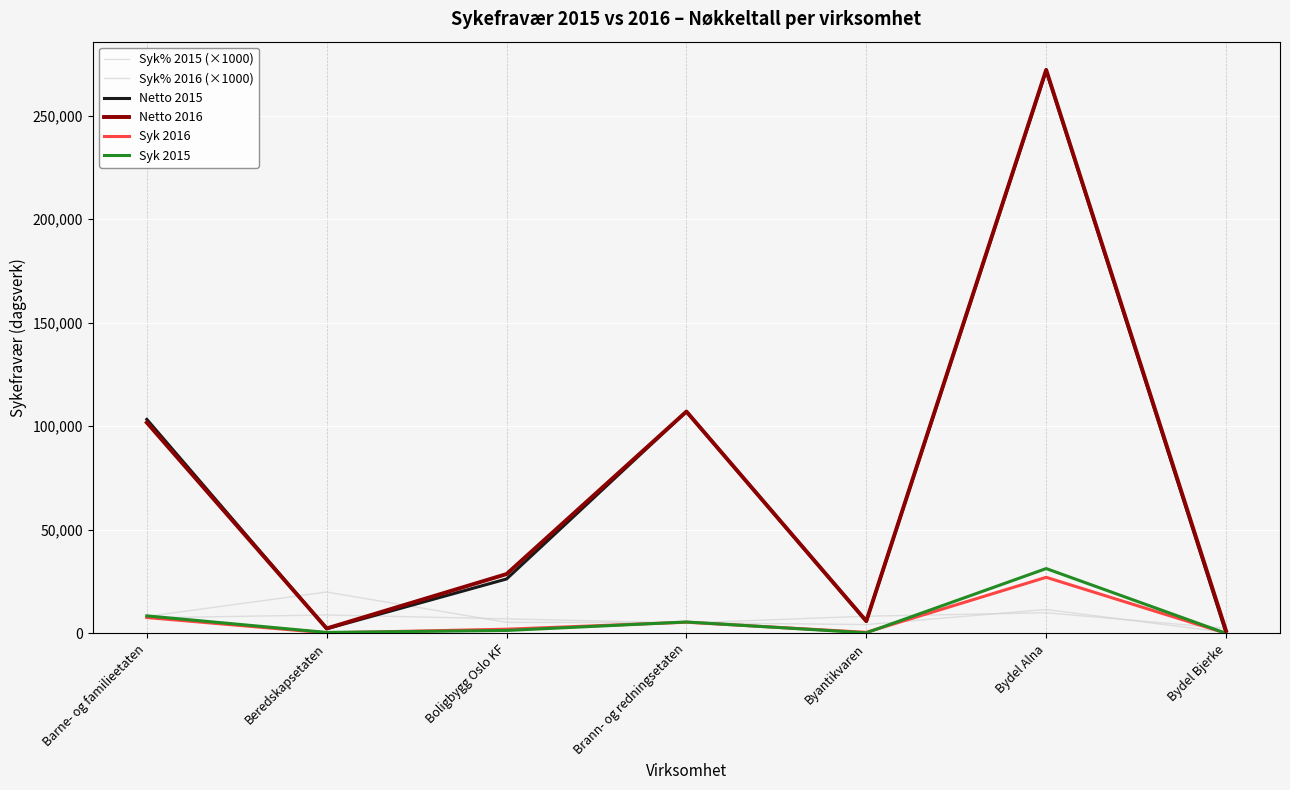

At which label is Syk% 2015 (×1000) closest to 10185?

Bydel Alna